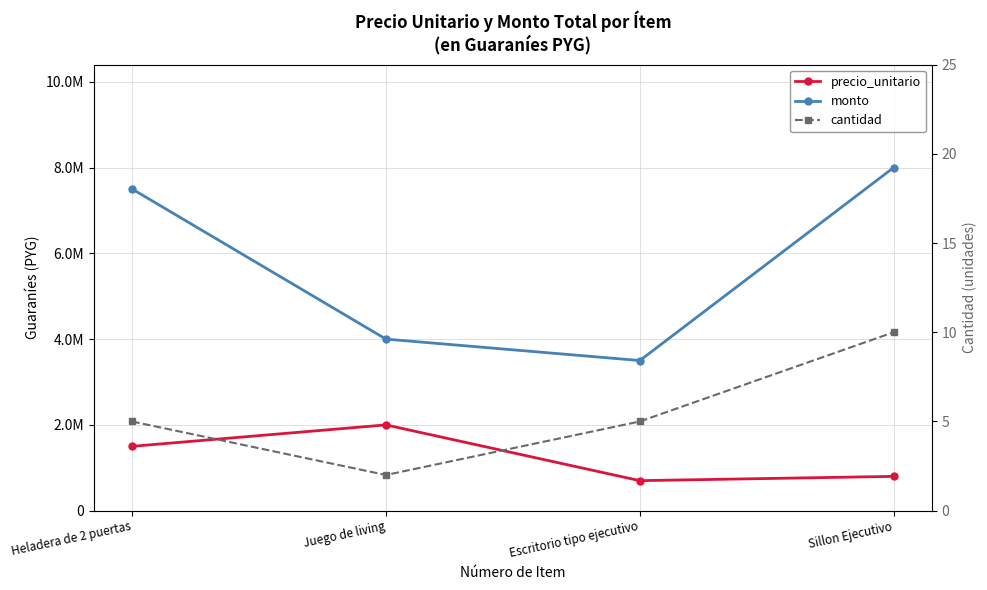

Rank the series by their average value, from highest to lowest.

monto, precio_unitario, cantidad